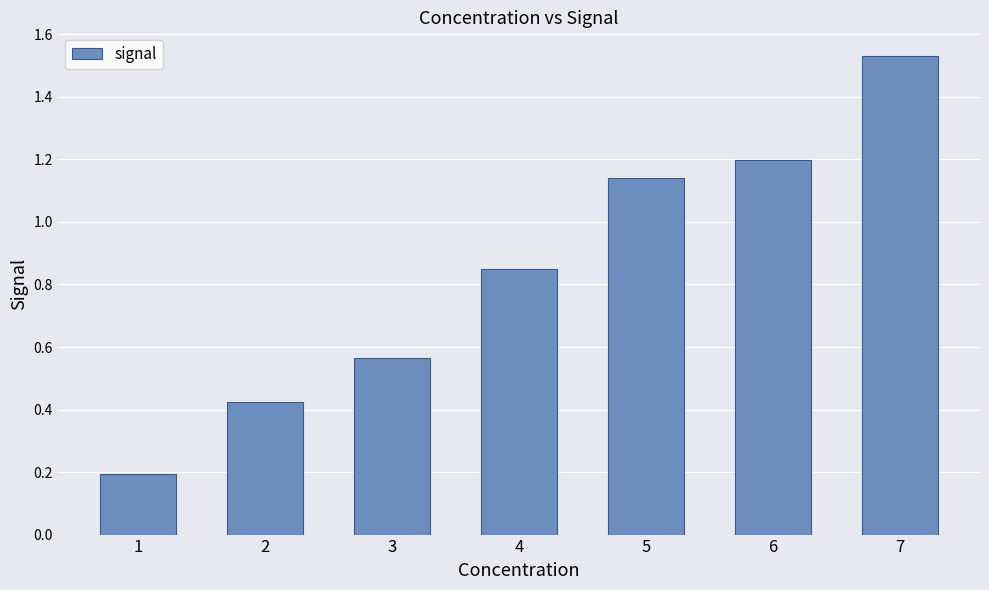

Which label corresponds to the largest value in the chart?

7